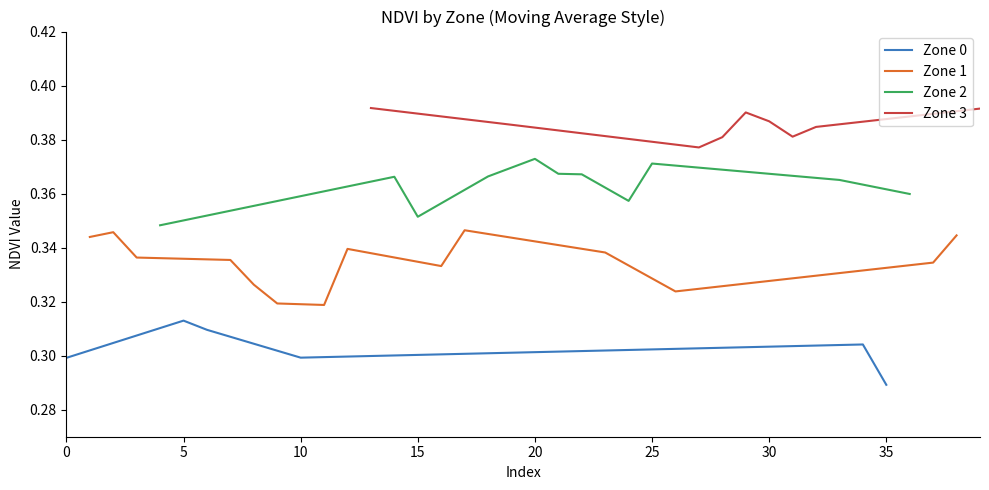

The Zone 0 series shows 0.3 at 0. True or false?

True